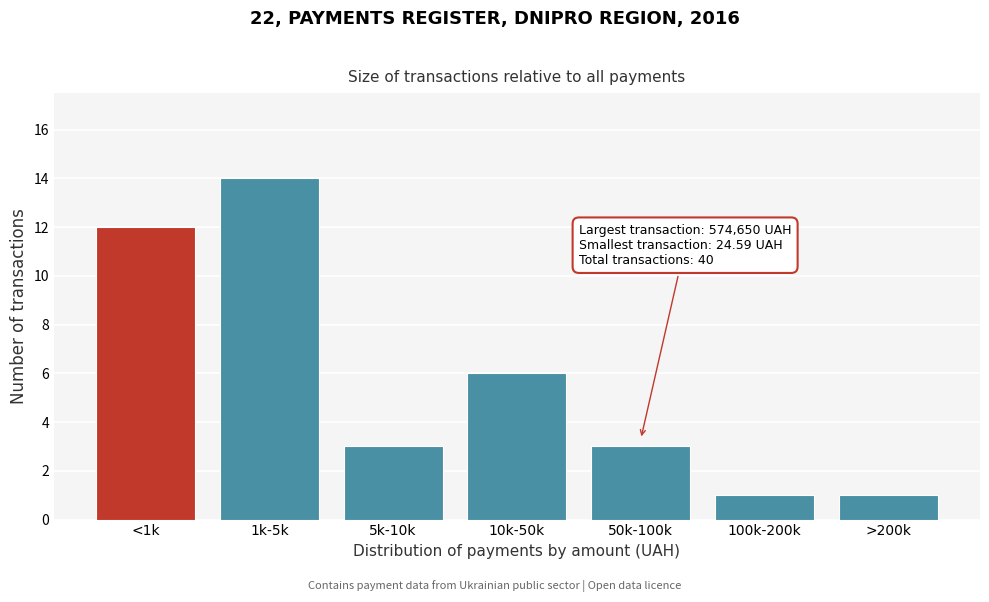

Reading left to right, list all the values displayed in this chart.

12	14	3	6	3	1	1